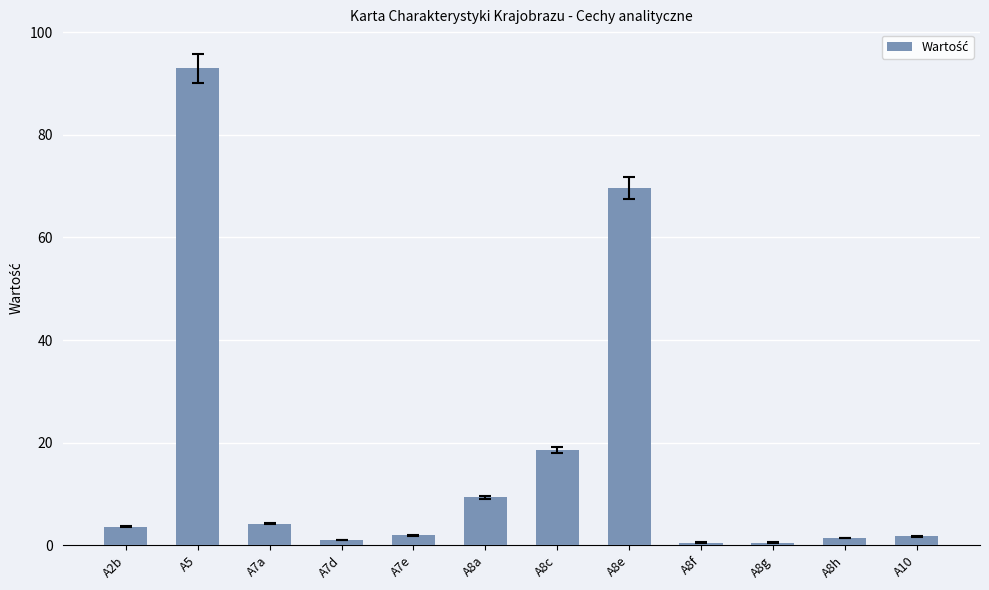

What is the greatest value displayed?

93.0